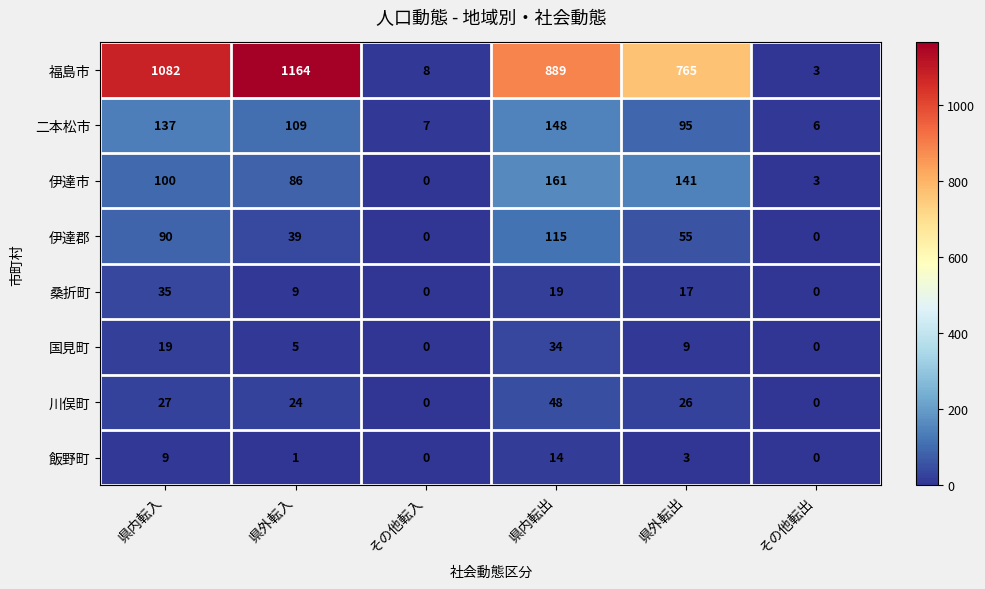

What is the difference between the second highest and minimum values in the 飯野町 series?

9